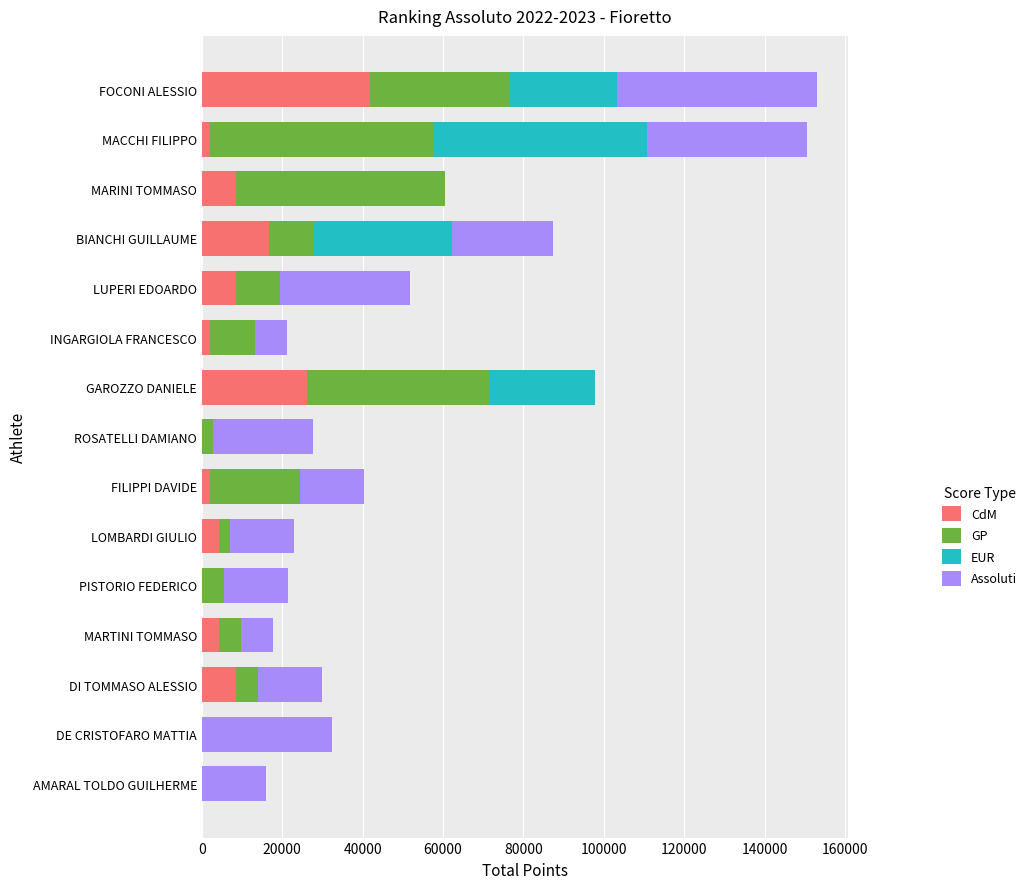

True or false: CdM has a value of 41880 at FOCONI ALESSIO.

True